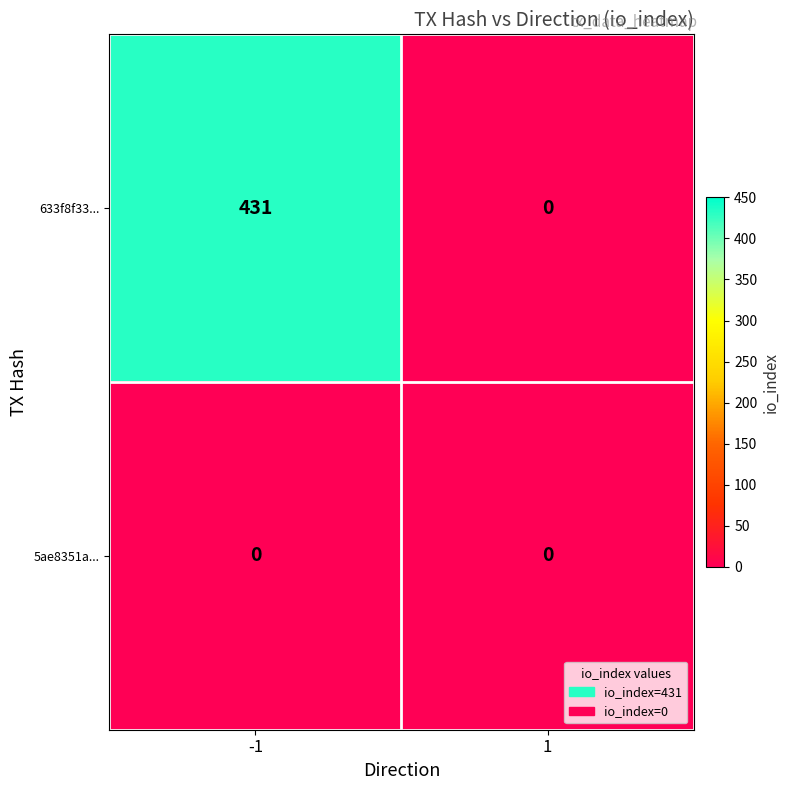

Is the value of 633f8f33... at -1 greater than the value of 5ae8351a... at 1?

Yes